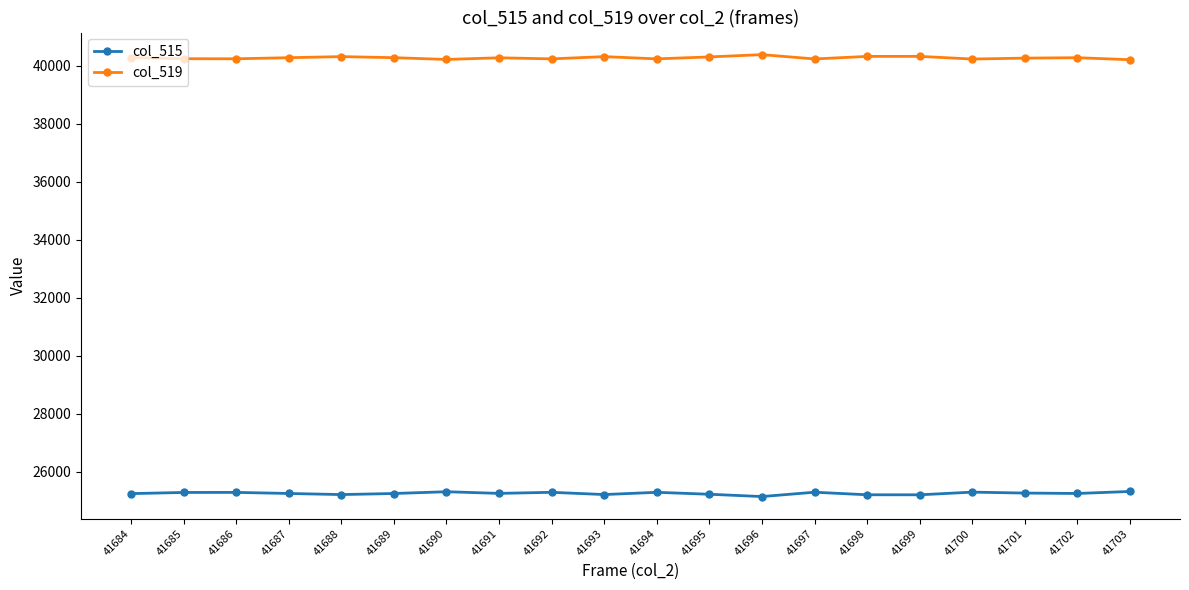

At 41687, list the series in order from smallest to largest.

col_515, col_519